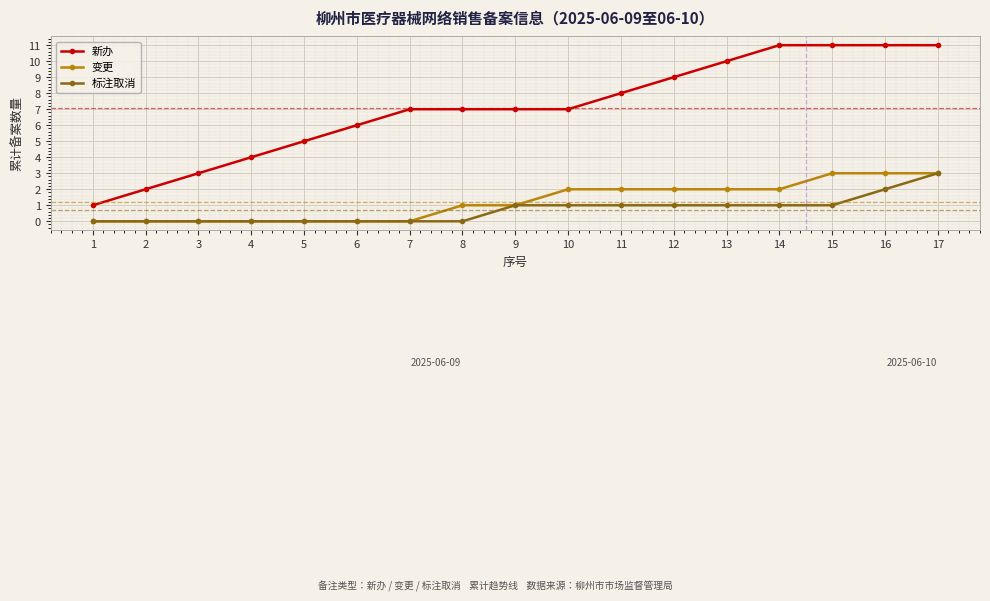

The value of 新办 at 7 is 11. True or false?

False